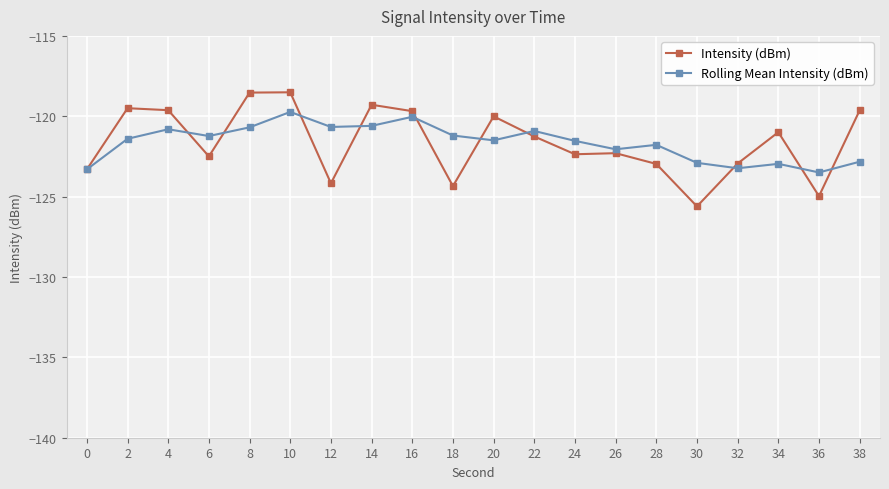

Rank the series by their maximum value, from highest to lowest.

Intensity (dBm), Rolling Mean Intensity (dBm)